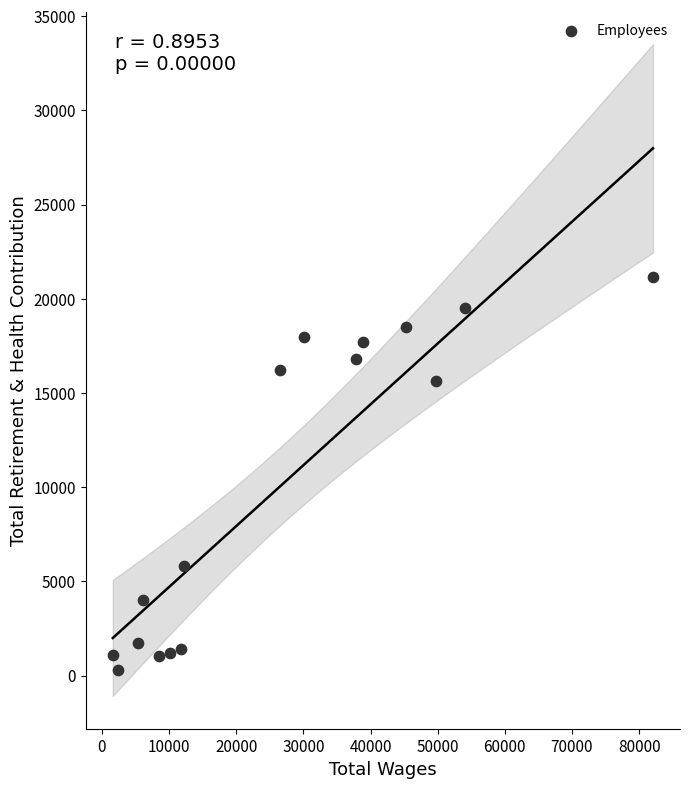

What is the range of X values (max minus min)?

80449